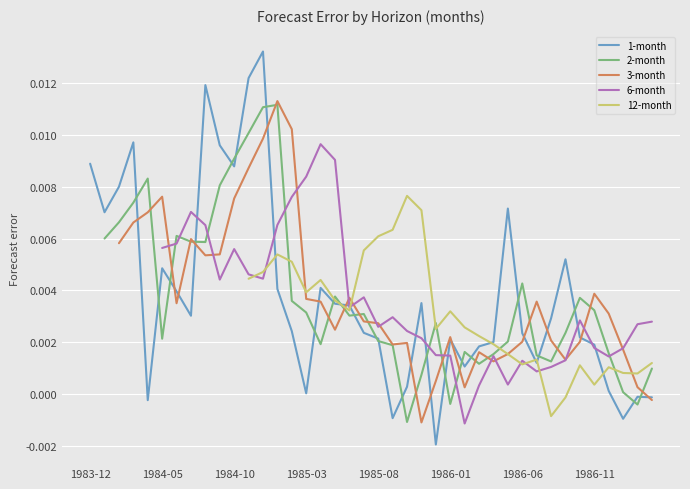

What position from the left is 1986-11?

36